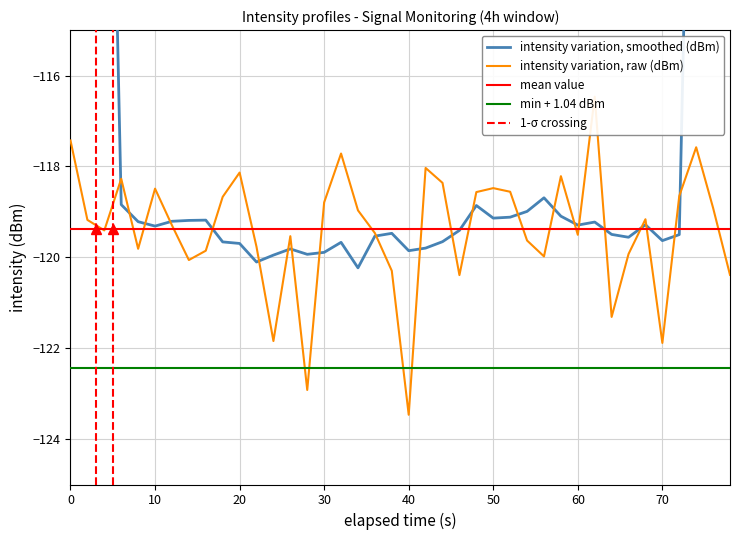

How many categories are shown in the chart?

40